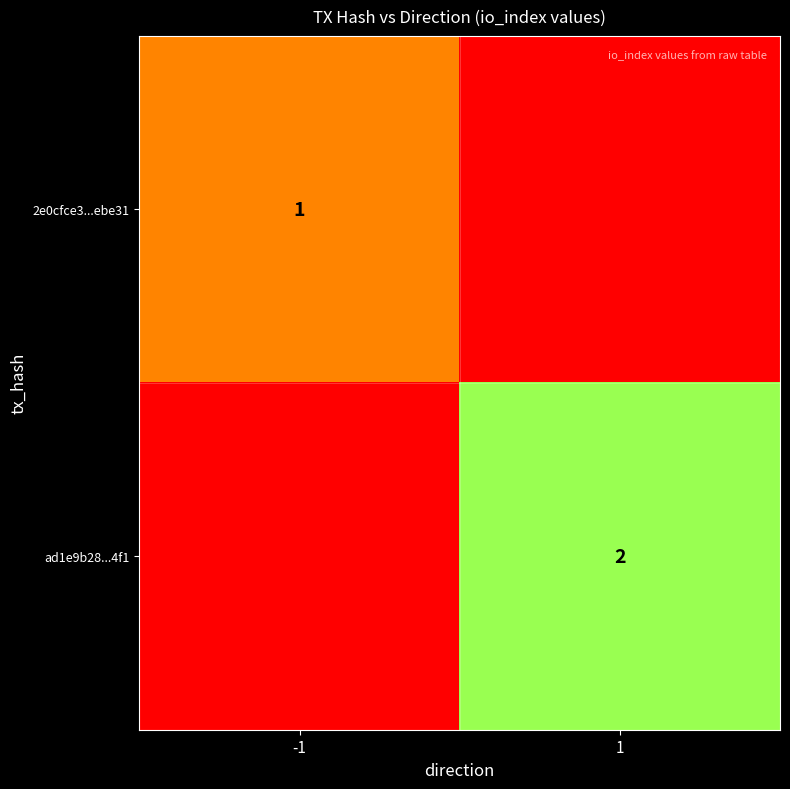

Is it true that ad1e9b28...4f1 equals 1 at 1?

False